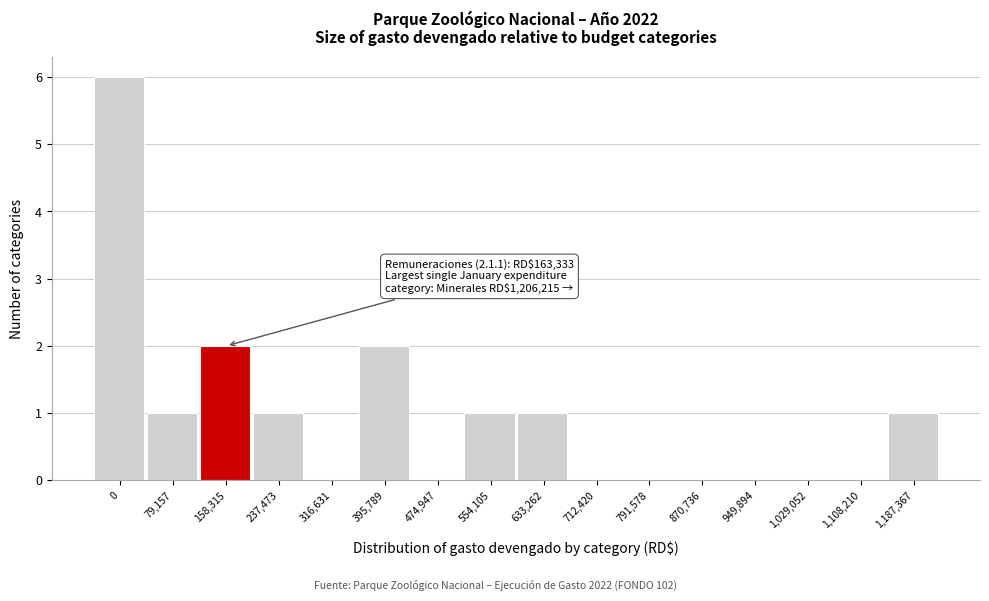

Reading left to right, extract all data points from this chart.

0=6	79,157=1	158,315=2	237,473=1	316,631=0	395,789=2	474,947=0	554,105=1	633,262=1	712,420=0	791,578=0	870,736=0	949,894=0	1,029,052=0	1,108,210=0	1,187,367=1